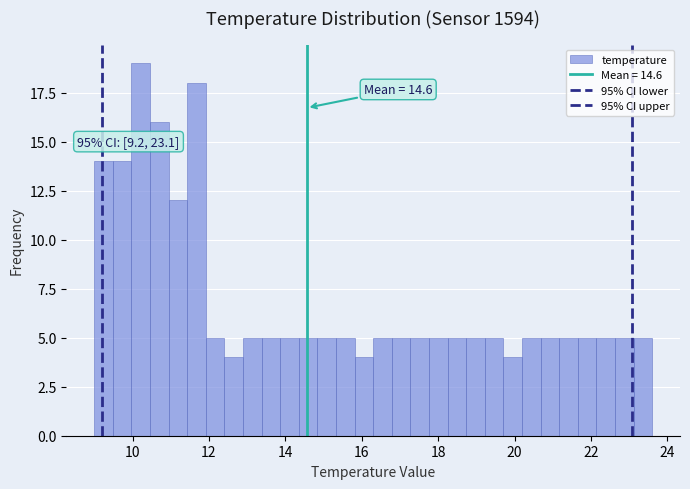

Read against the x-axis, roughly where is the centre of the tallest bar?

10.2